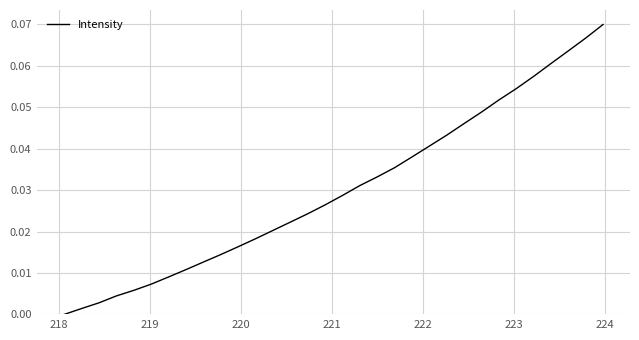

Reading left to right, list all the values displayed in this chart.

0.0	0.0	0.0	0.0	0.0	0.0	0.0	0.0	0.0	0.0	0.0	0.0	0.0	0.0	0.0	0.0	0.0	0.0	0.0	0.0	0.0	0.0	0.0	0.0	0.0	0.1	0.1	0.1	0.1	0.1	0.1	0.1